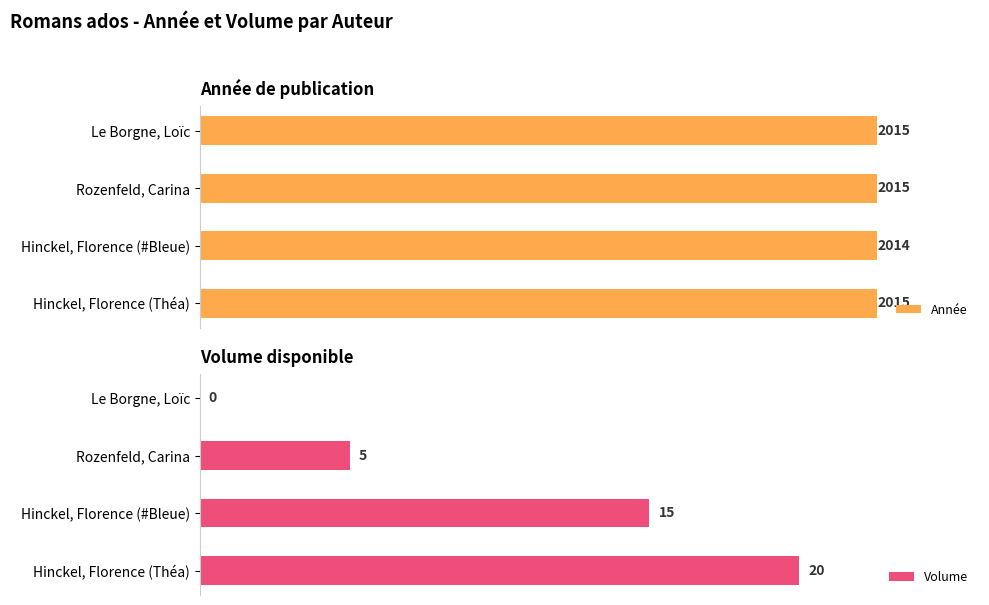

Count the Volume values in the range 5 to 20.

3